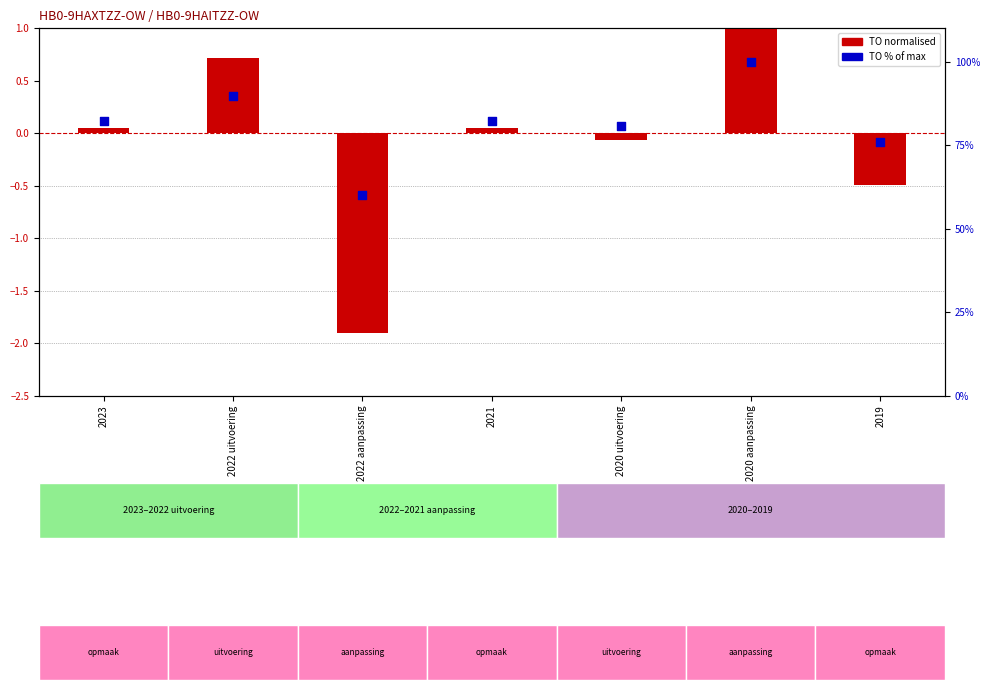

Which series reaches the minimum Y coordinate?

TO (normalised)